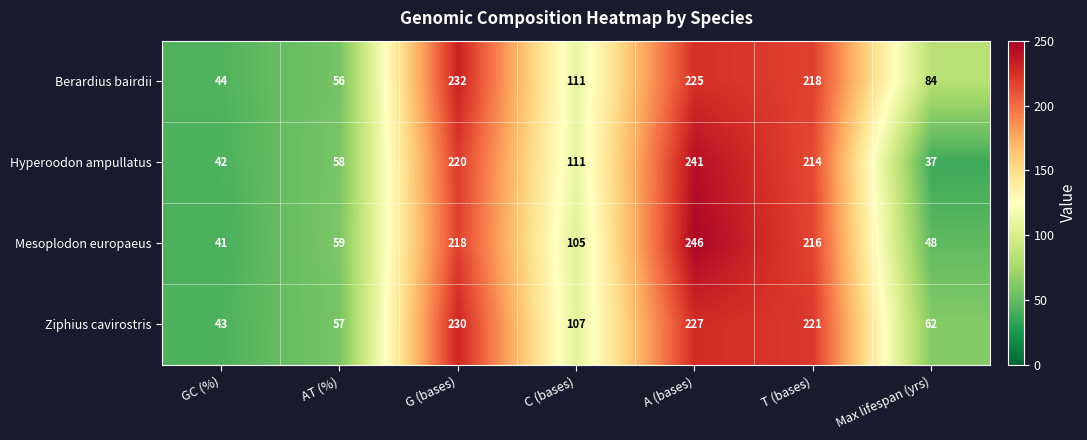

Which series has the largest total across all categories?

Berardius bairdii